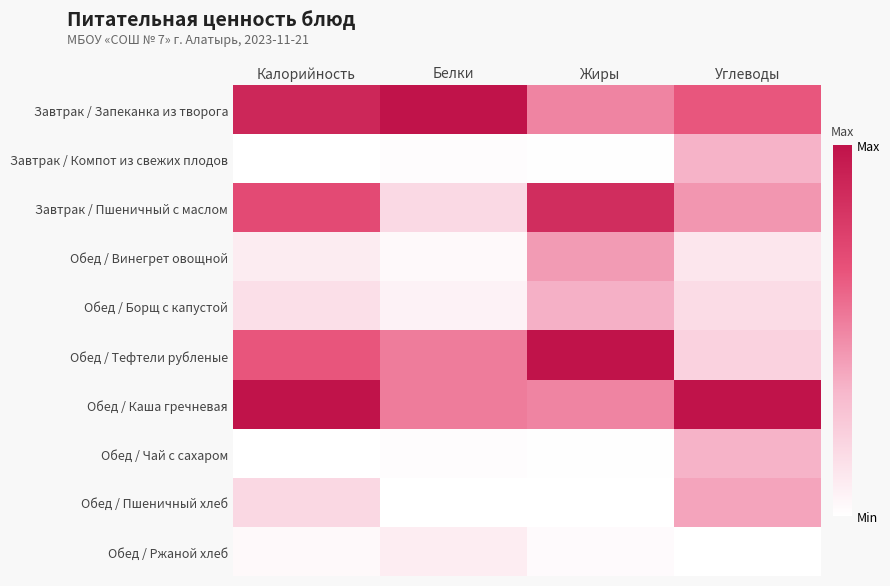

How many distinct data groups are displayed?

10